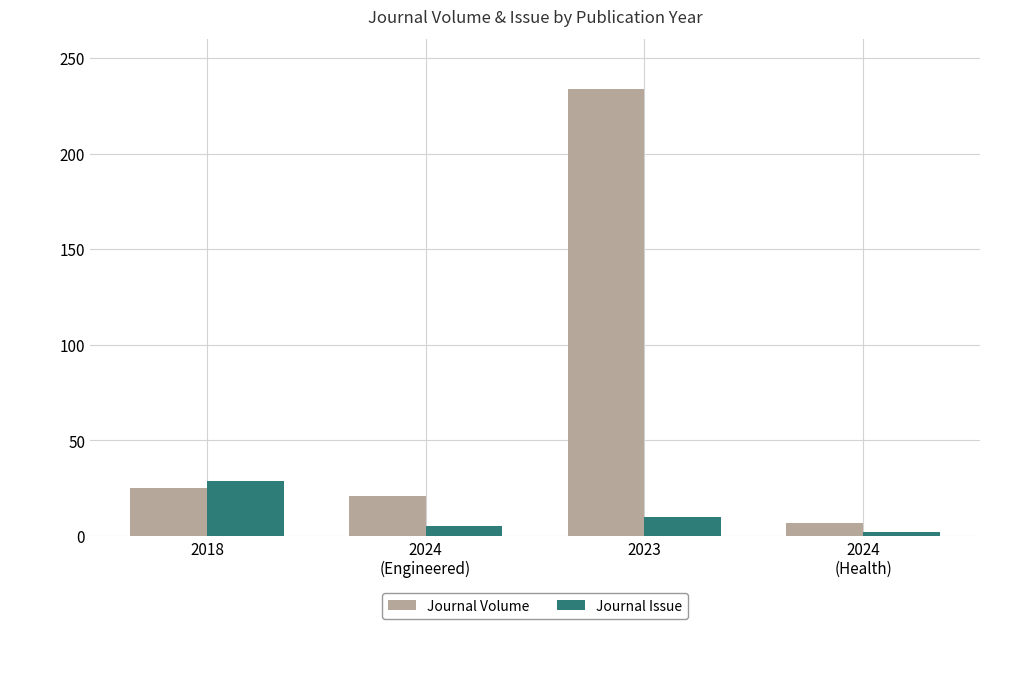

Which series has the largest range (max minus min)?

Journal Volume